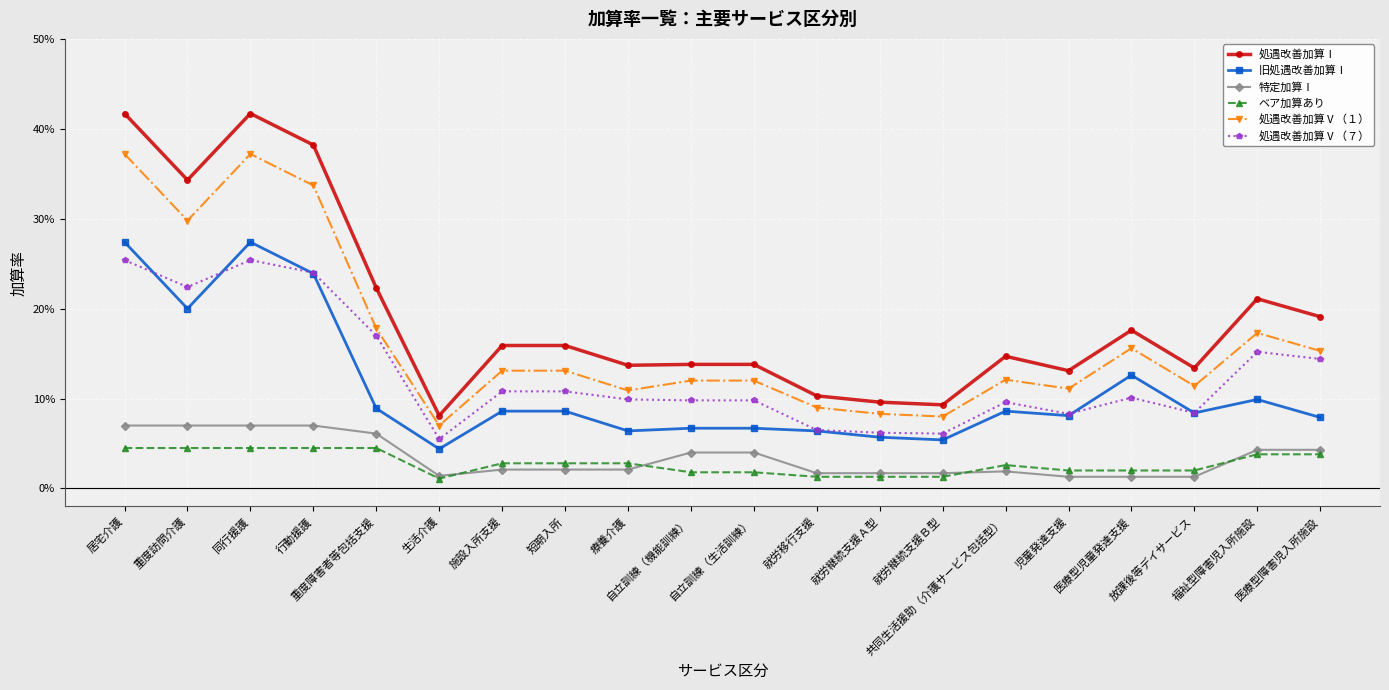

After their last crossing, which series has the higher values: 特定加算Ⅰ or ベア加算あり?

特定加算Ⅰ